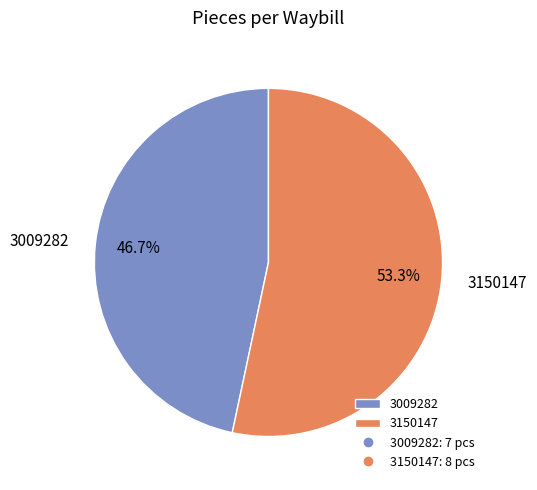

Count the number of slices in the pie.

2